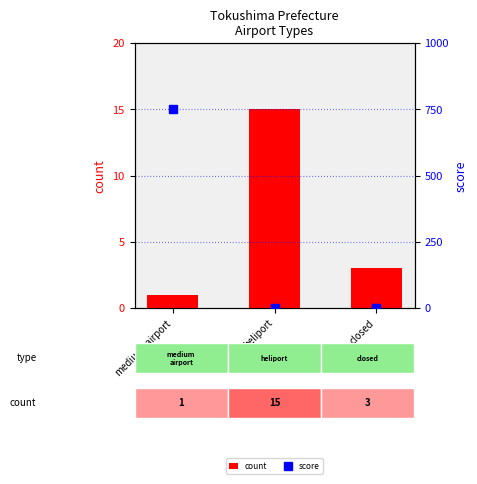

List the series in order of their peak value, highest first.

score, count